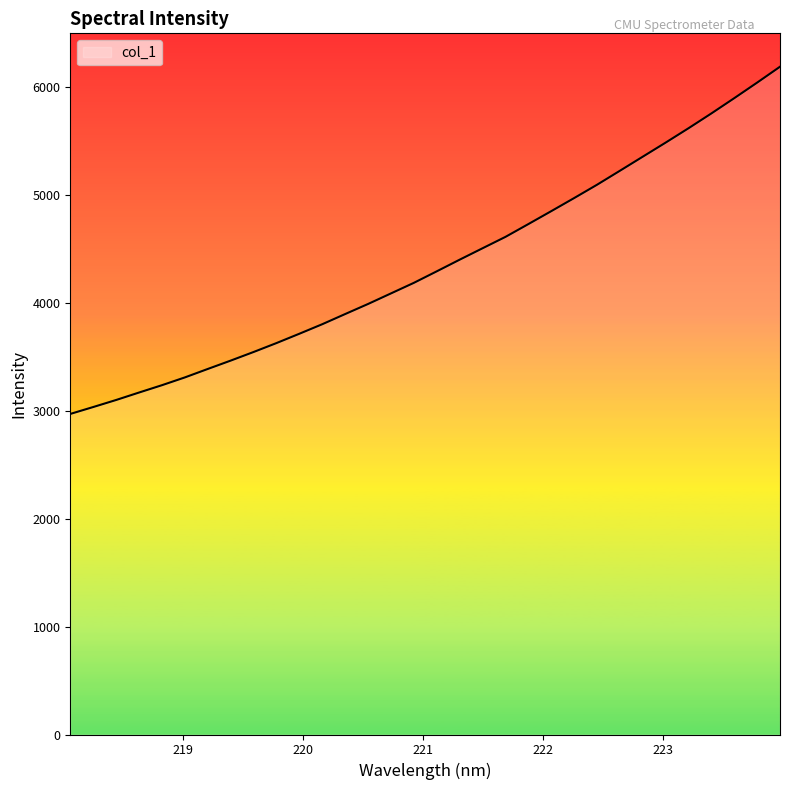

How many values exceed 4289?

16